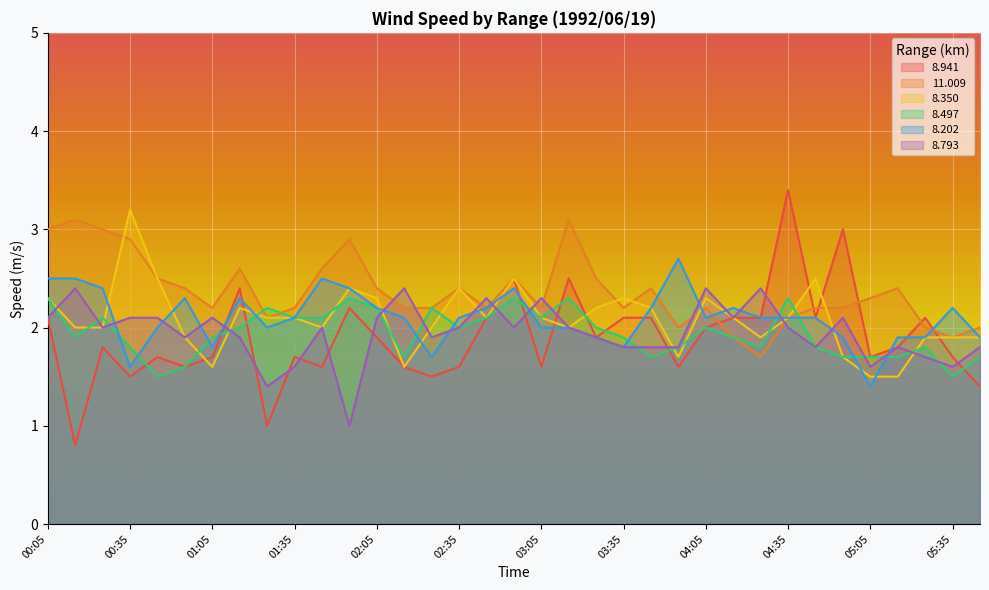

True or false: 8.497 has a value of 2.2 at 02:25.

True